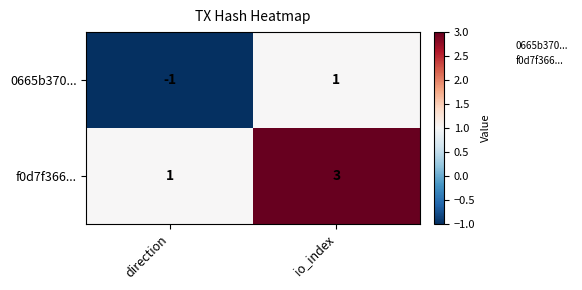

How many distinct data groups are displayed?

2